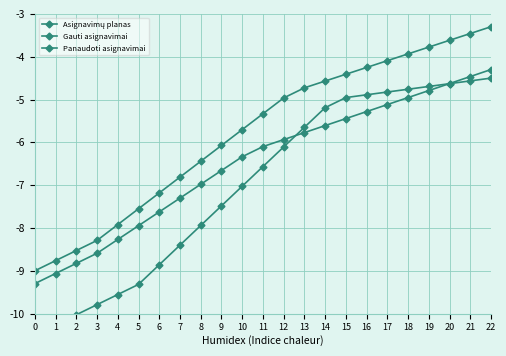

Rank the series by their average value, from lowest to highest.

Panaudoti asignavimai, Gauti asignavimai, Asignavimų planas